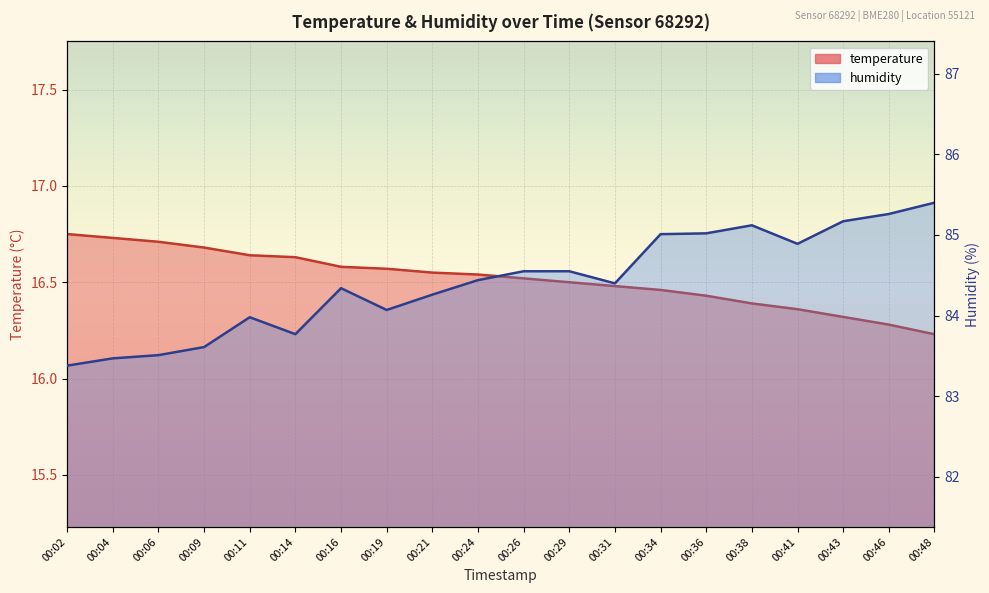

Is it true that humidity equals 85.2 at 00:43?

True